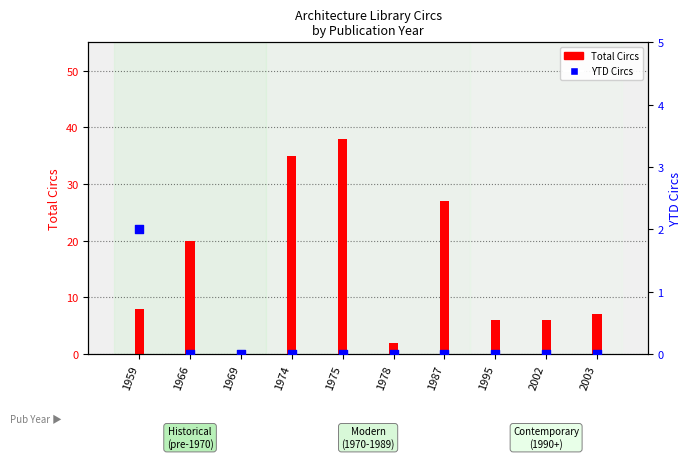

What is the total value across all series at 2002?

6